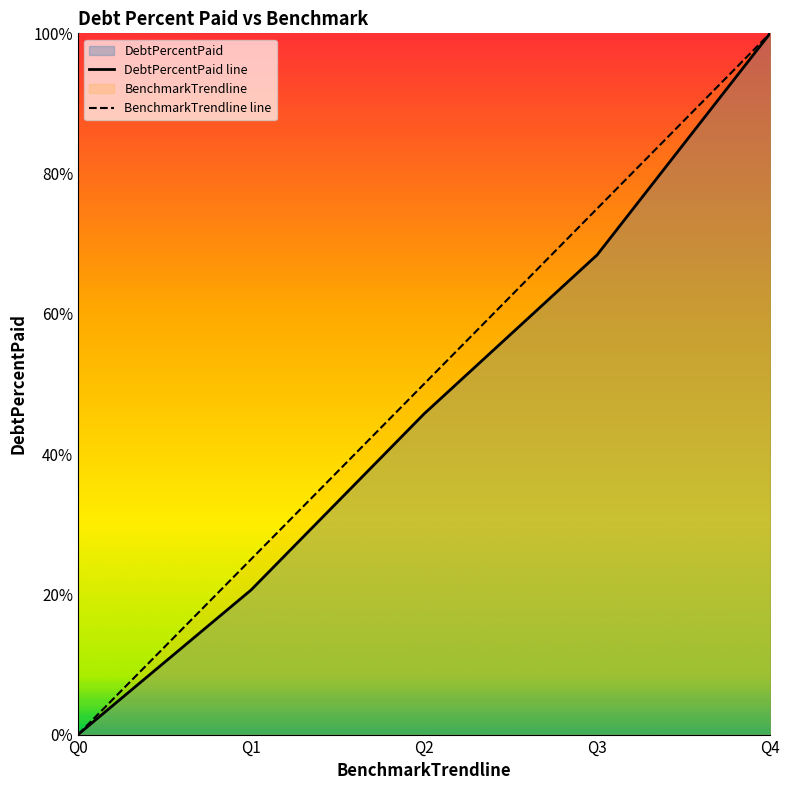

True or false: BenchmarkTrendline line and DebtPercentPaid line intersect in this chart.

False